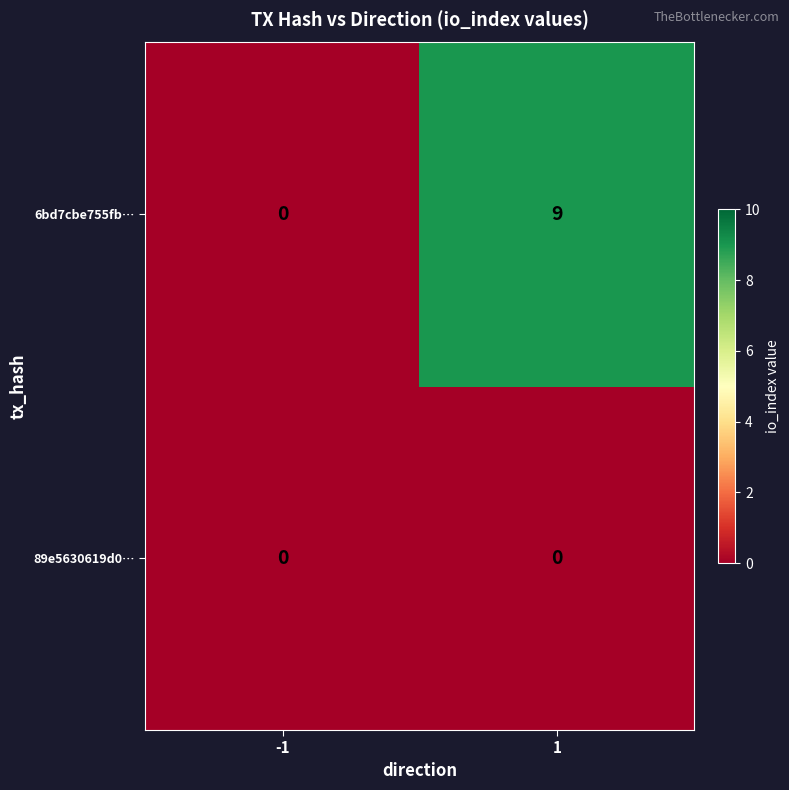

Reading right to left, transcribe all the data shown in this chart.

6bd7cbe755fb…: 9	0
89e5630619d0…: 0	0